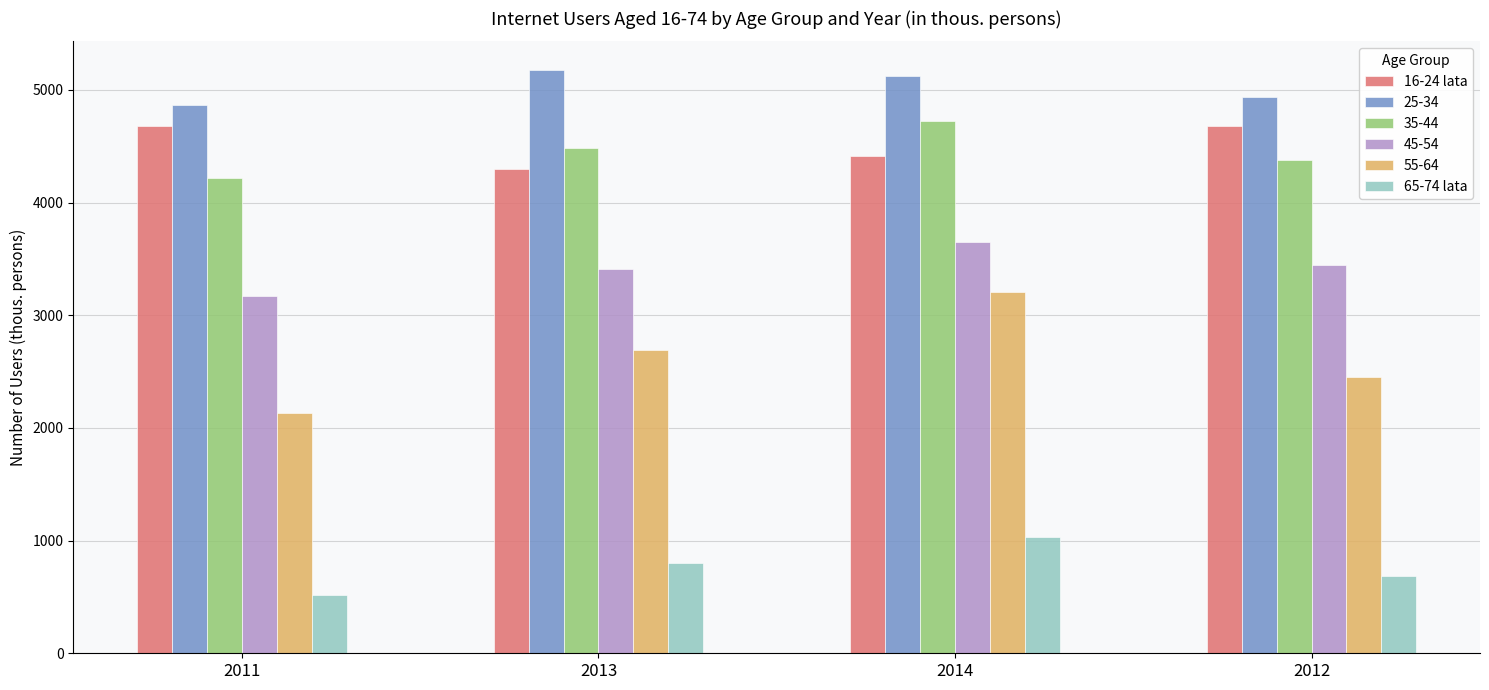

Is it true that 65-74 lata equals 800.1 at 2013?

True